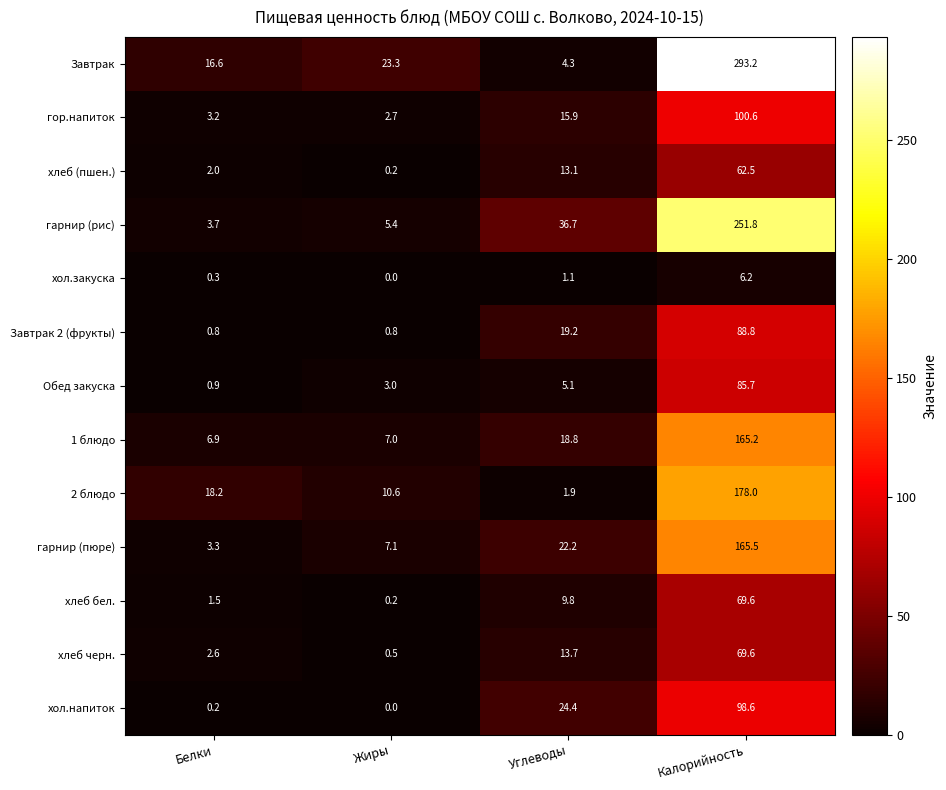

List the labels in order of 1 блюдо value, largest first.

Калорийность, Углеводы, Жиры, Белки